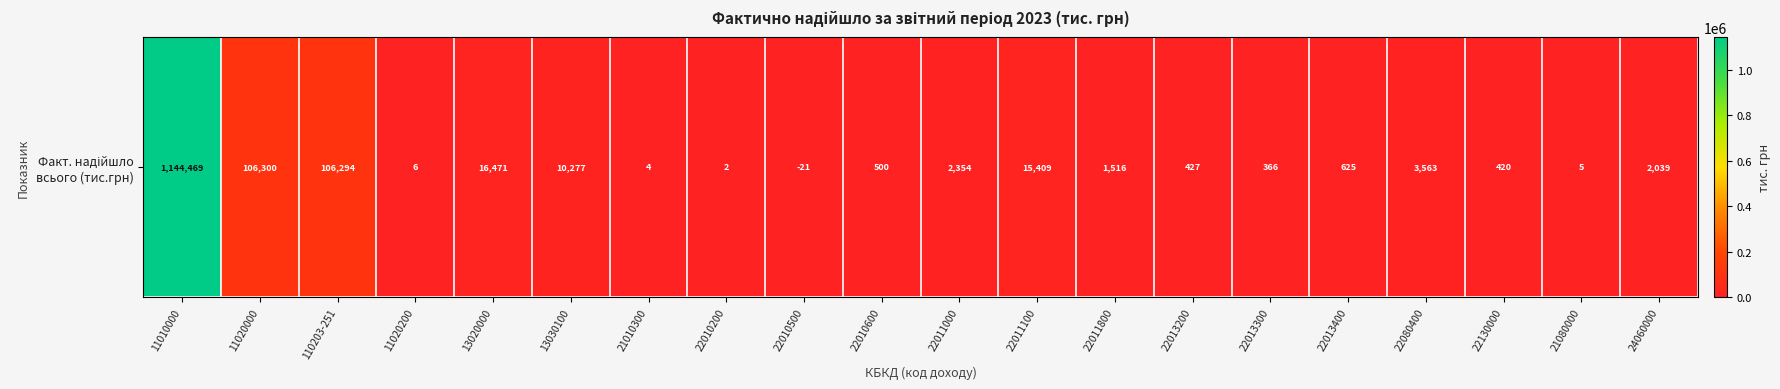

Between 11020000 and 22130000, which is larger?

11020000